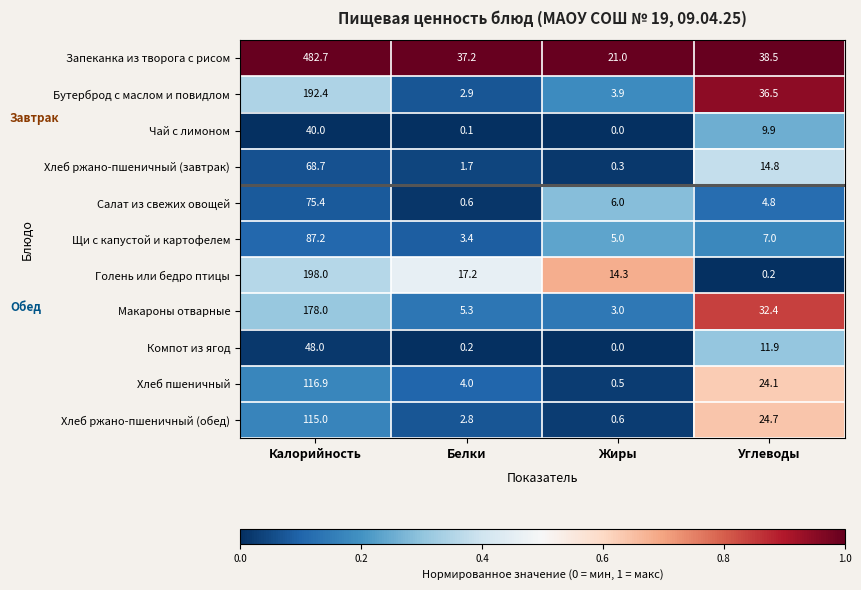

At which category is the sum across all series the highest?

Калорийность